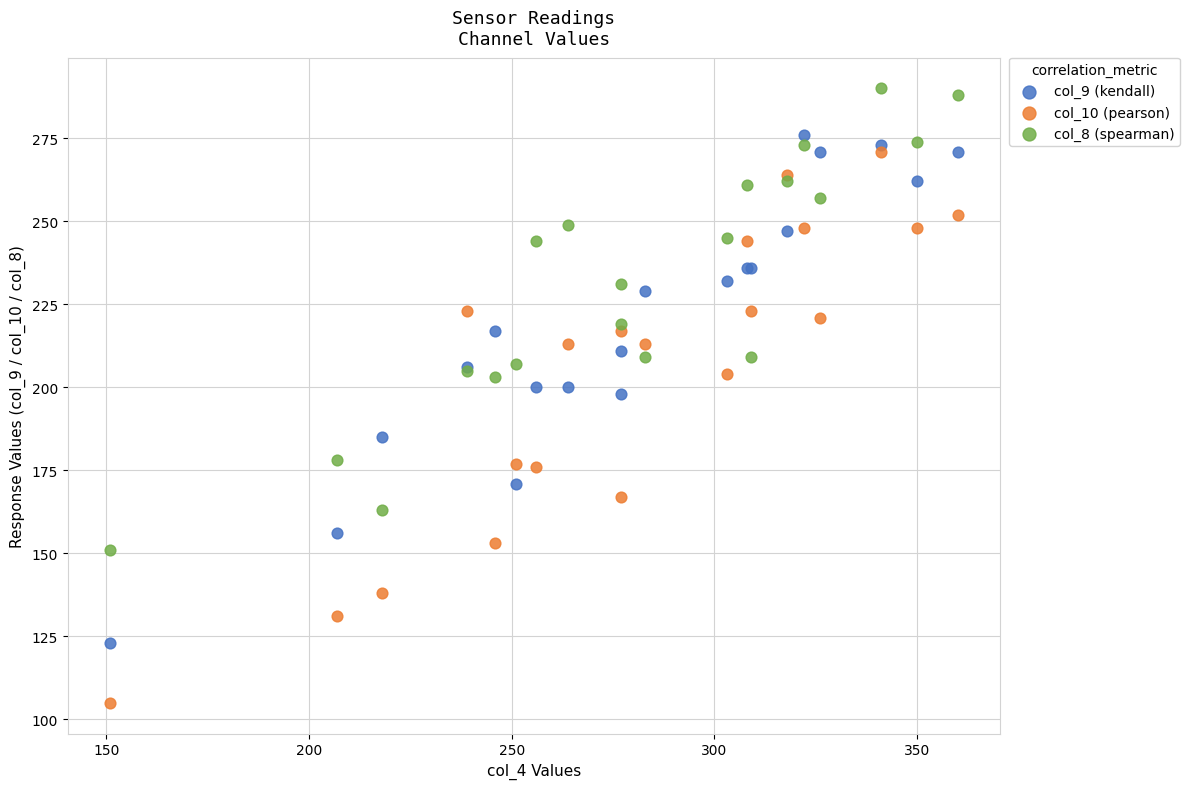

Which series reaches the maximum Y coordinate?

col_8 (spearman)